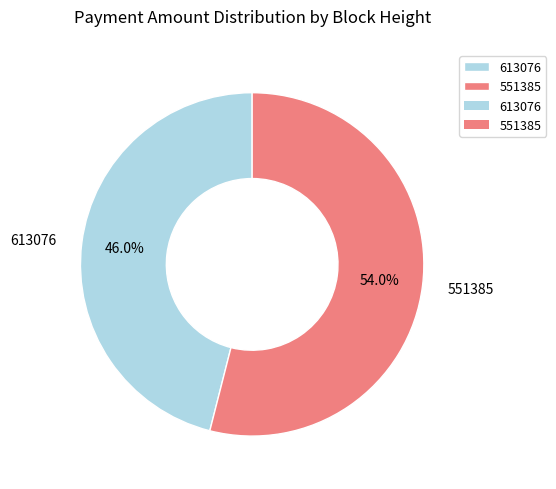

What is the smallest slice in the pie chart?

613076